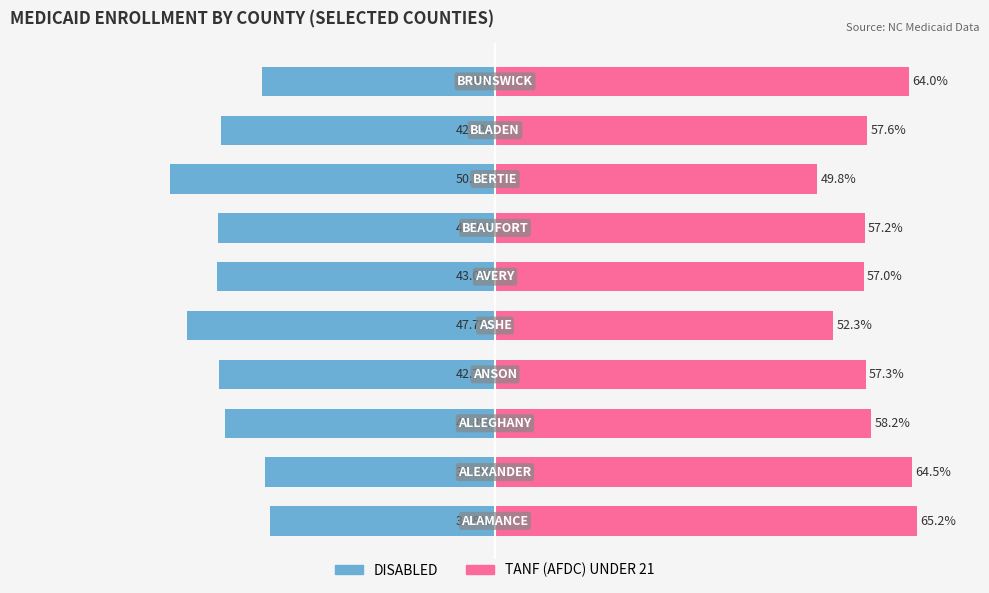

Is it true that TANF (AFDC) UNDER 21 equals 52.3 at 4?

True